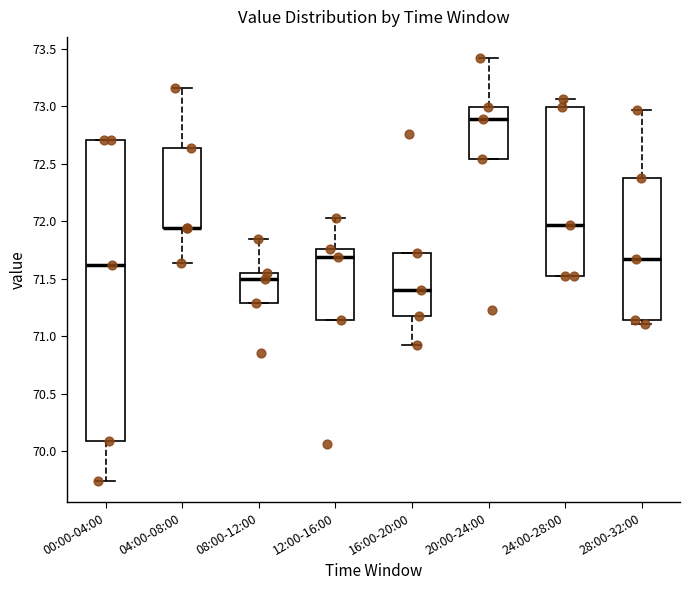

Where is the upper edge of the box for 04:00-08:00 on the y-axis? The values are not printed on the chart, so give them approximately, as read against the axis.

72.65